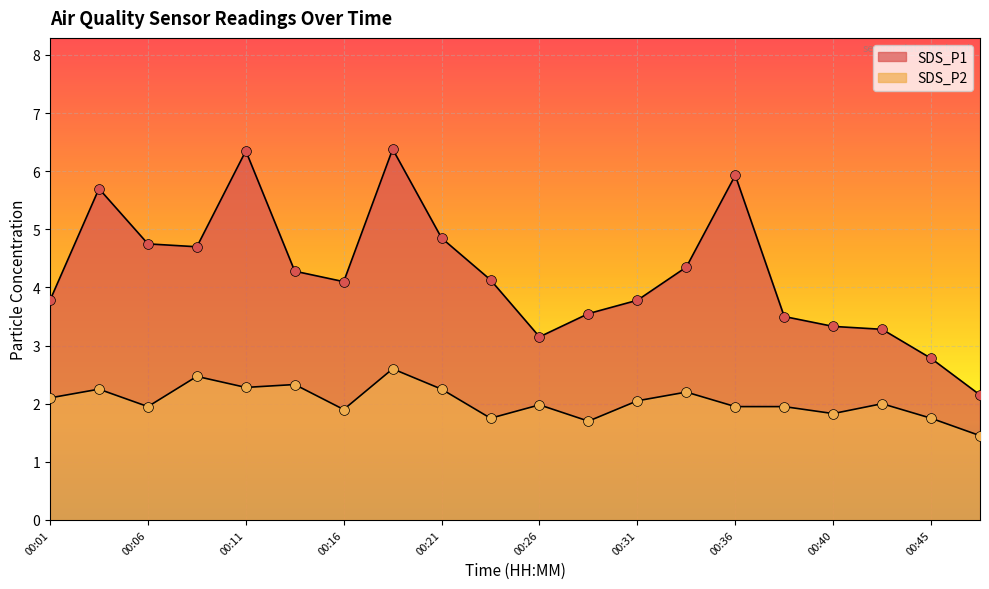

Which series has the largest total across all categories?

SDS_P1